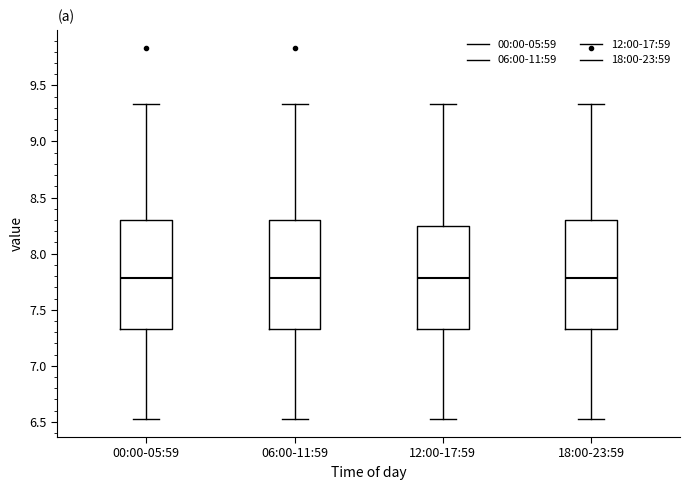

Where does the upper whisker of the box for 06:00-11:59 end on the y-axis? The values are not printed on the chart, so give them approximately, as read against the axis.

9.35